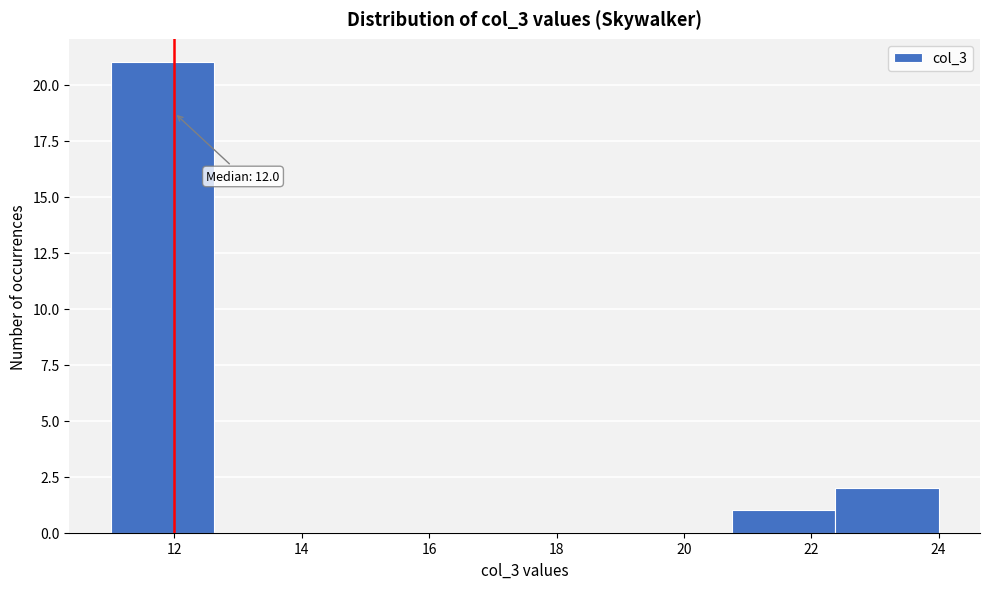

Which range on the x-axis has the tallest bar?

11.0 to 12.6